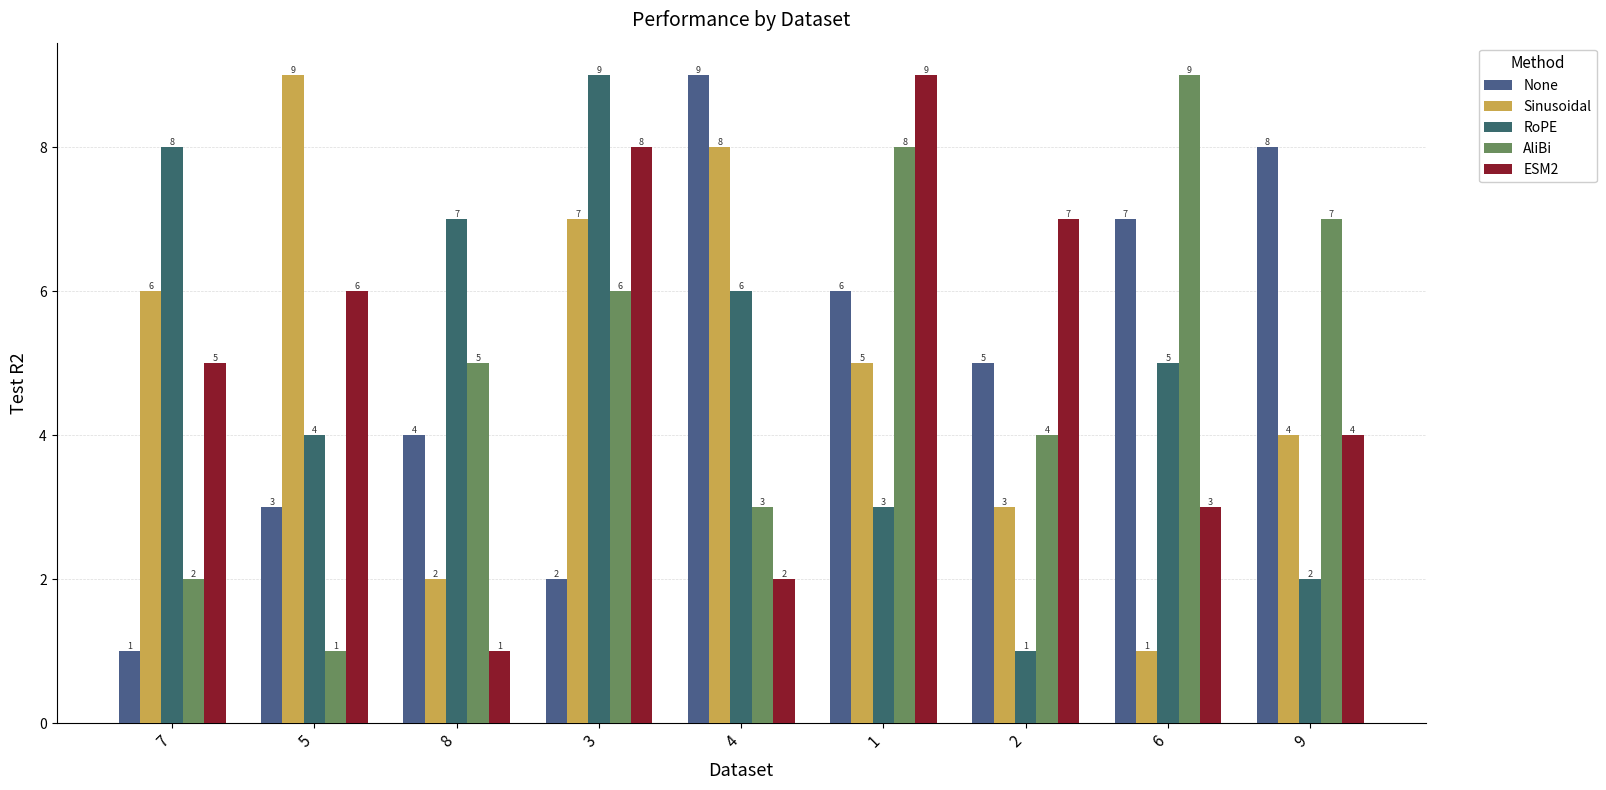

Reading left to right, transcribe all the data shown in this chart.

None: 1	3	4	2	9	6	5	7	8
Sinusoidal: 6	9	2	7	8	5	3	1	4
RoPE: 8	4	7	9	6	3	1	5	2
AliBi: 2	1	5	6	3	8	4	9	7
ESM2: 5	6	1	8	2	9	7	3	4